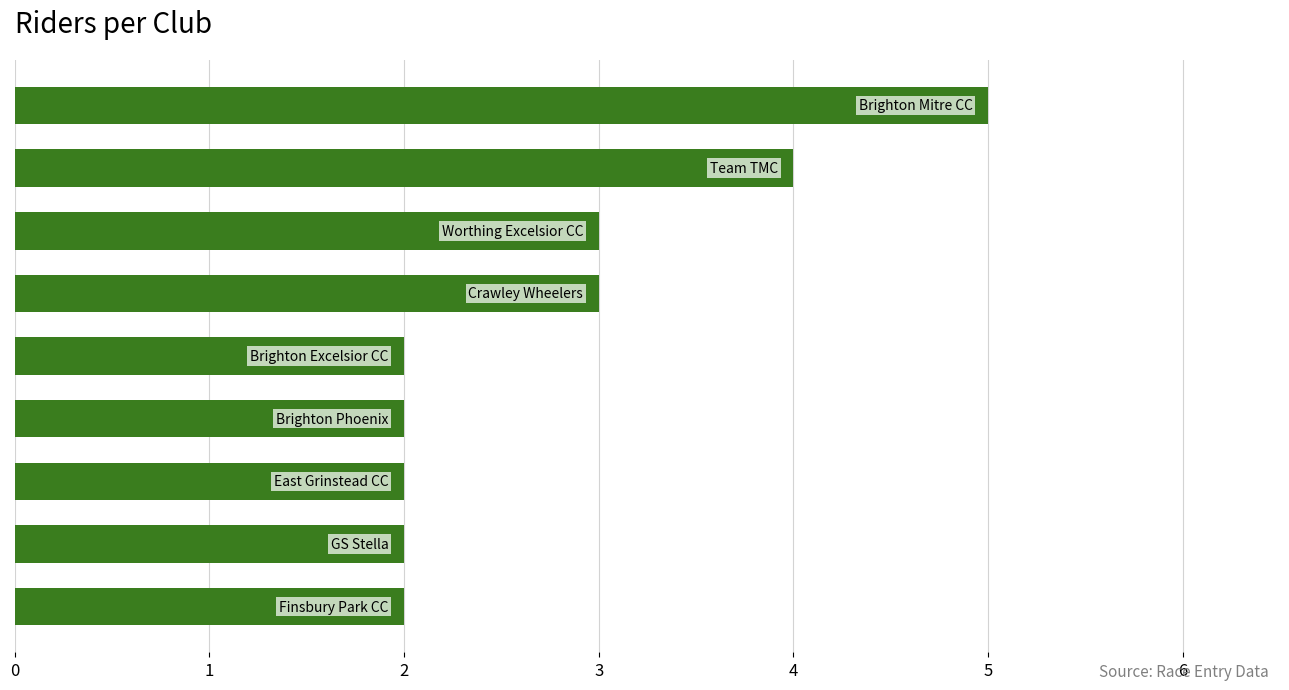

What is the maximum value shown in the chart?

5